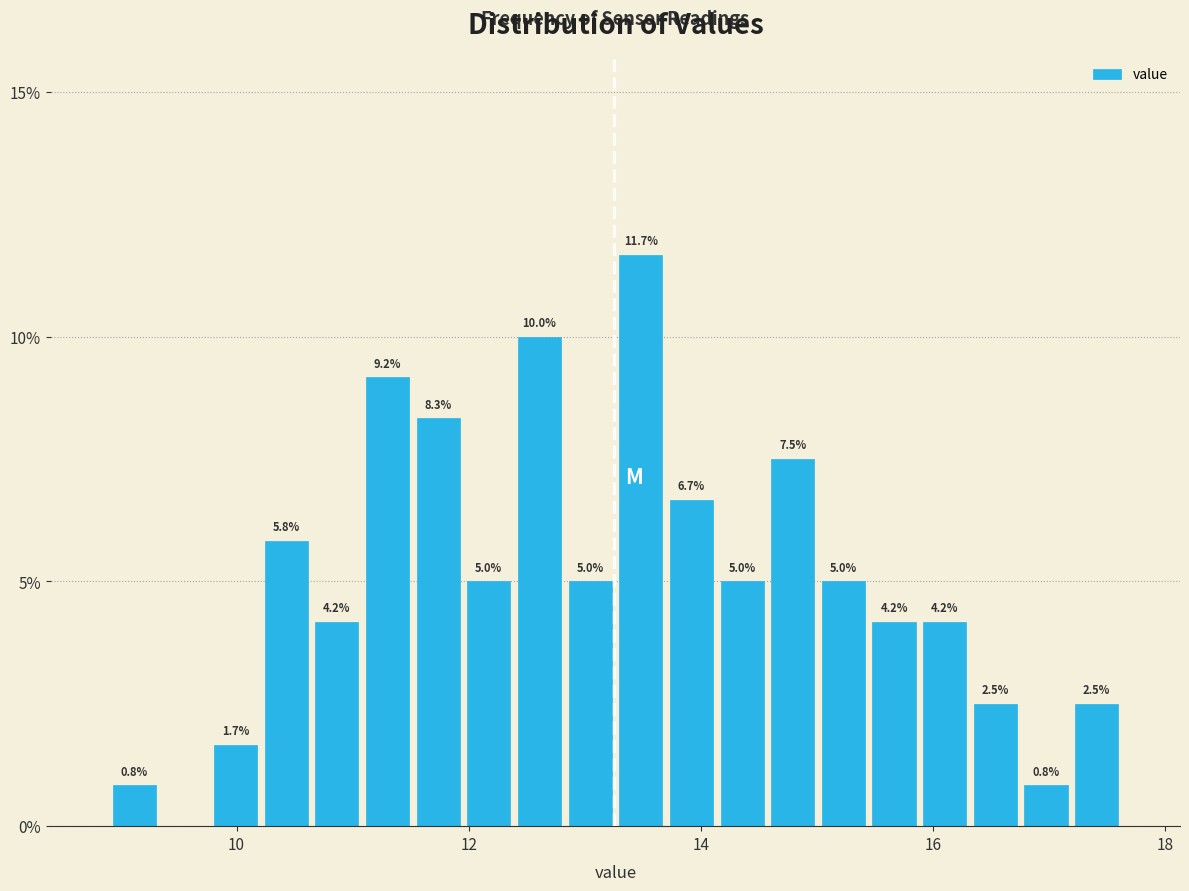

Around what value on the x-axis is the tallest bar? Give the approximate position of its centre, as read against the axis.

13.4